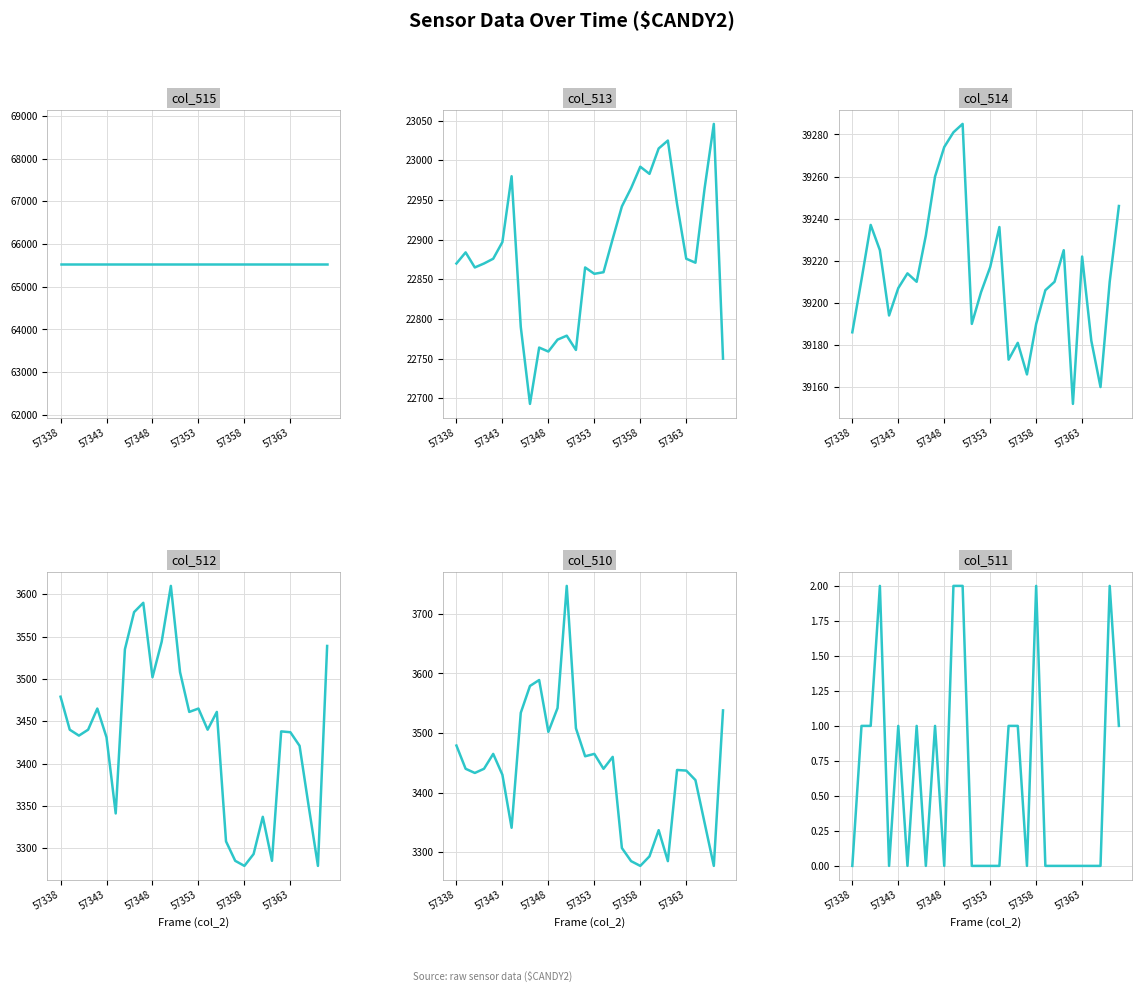

List the series in order of their peak value, highest first.

col_515, col_514, col_513, col_510, col_512, col_511